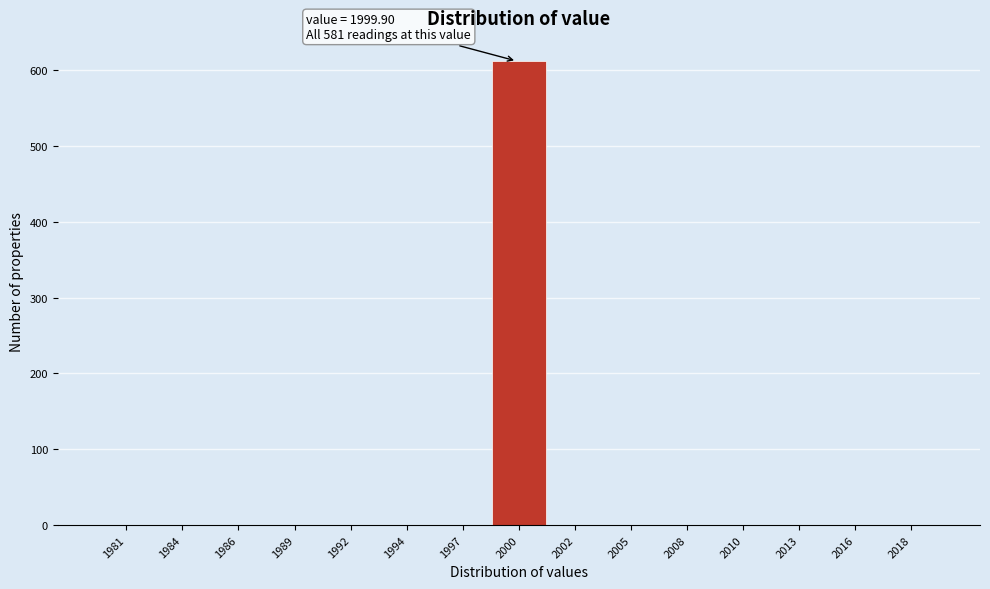

Reading left to right, extract all data points from this chart.

1981=0	1984=0	1986=0	1989=0	1992=0	1994=0	1997=0	2000=612	2002=0	2005=0	2008=0	2010=0	2013=0	2016=0	2018=0